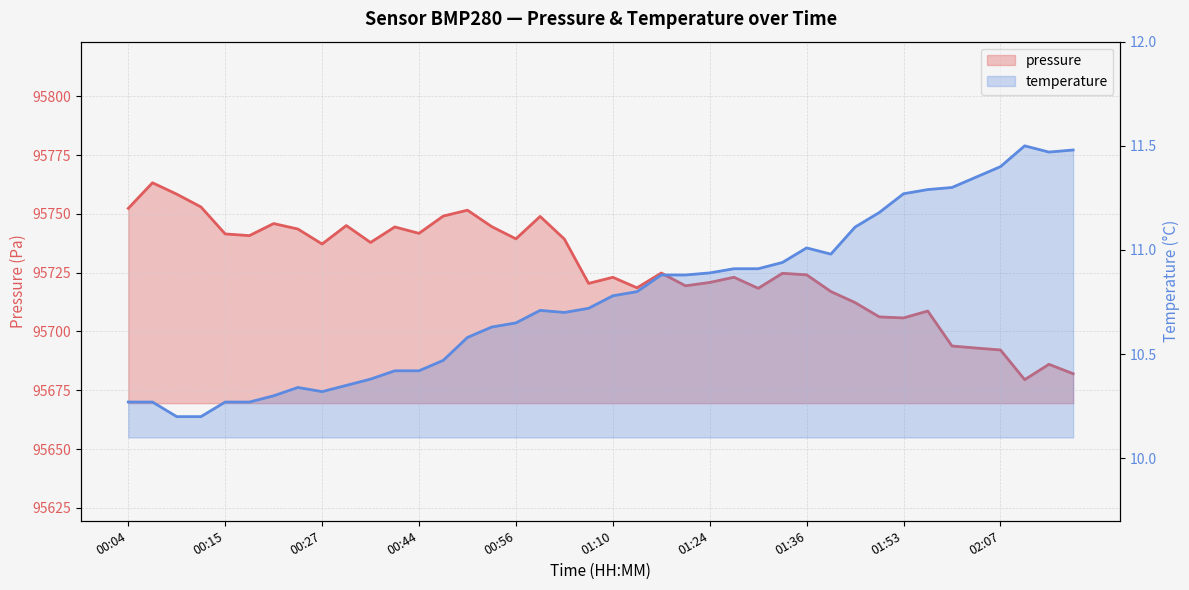

Reading left to right, what are all the values shown in this chart?

pressure: 00:04=95752.3	00:06=95763.2	00:09=95758.4	00:12=95752.9	00:15=95741.5	00:18=95740.8	00:21=95745.9	00:24=95743.6	00:27=95737.2	00:30=95745.0	00:32=95737.8	00:41=95744.4	00:44=95741.7	00:47=95749.1	00:50=95751.6	00:53=95744.6	00:56=95739.4	00:59=95748.9	01:02=95739.3	01:07=95720.4	01:10=95723.0	01:13=95718.6	01:19=95724.8	01:22=95719.4	01:24=95720.8	01:27=95723.1	01:30=95718.3	01:33=95724.7	01:36=95724.1	01:39=95717.0	01:44=95712.3	01:47=95706.2	01:53=95705.8	01:59=95708.7	02:01=95693.8	02:04=95692.9	02:07=95692.1	02:13=95679.5	02:16=95686.0	02:19=95682.0
temperature: 00:04=10.3	00:06=10.3	00:09=10.2	00:12=10.2	00:15=10.3	00:18=10.3	00:21=10.3	00:24=10.3	00:27=10.3	00:30=10.3	00:32=10.4	00:41=10.4	00:44=10.4	00:47=10.5	00:50=10.6	00:53=10.6	00:56=10.7	00:59=10.7	01:02=10.7	01:07=10.7	01:10=10.8	01:13=10.8	01:19=10.9	01:22=10.9	01:24=10.9	01:27=10.9	01:30=10.9	01:33=10.9	01:36=11.0	01:39=11.0	01:44=11.1	01:47=11.2	01:53=11.3	01:59=11.3	02:01=11.3	02:04=11.3	02:07=11.4	02:13=11.5	02:16=11.5	02:19=11.5